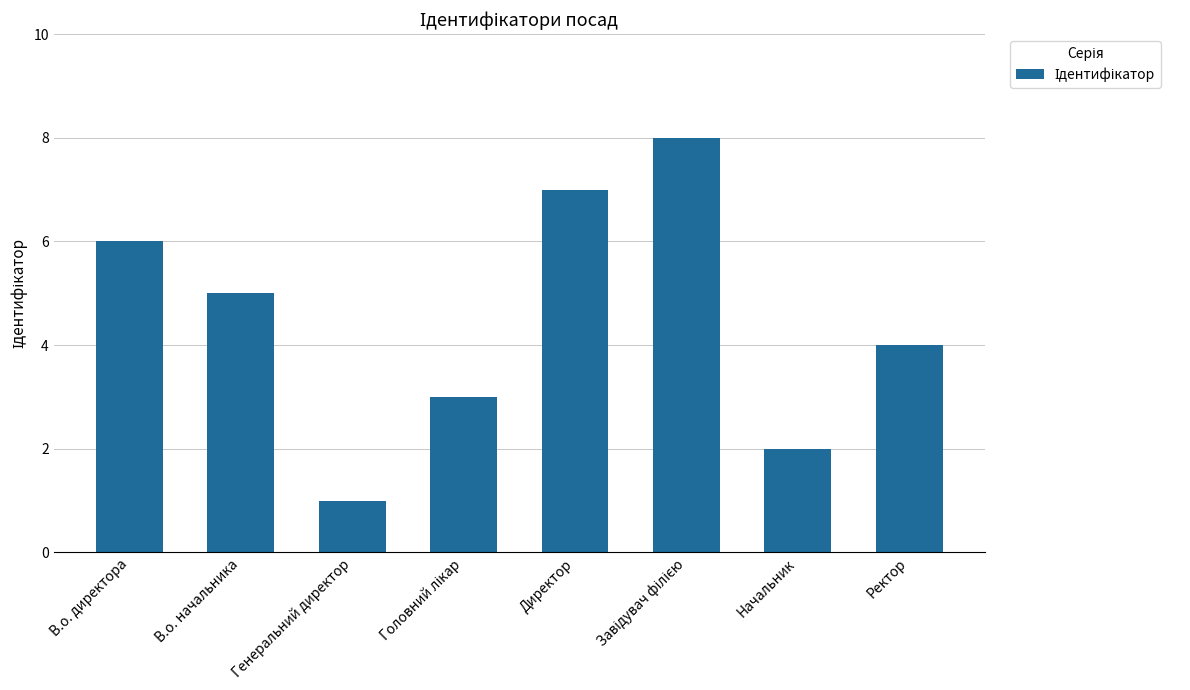

Does the chart contain stacked bars?

No